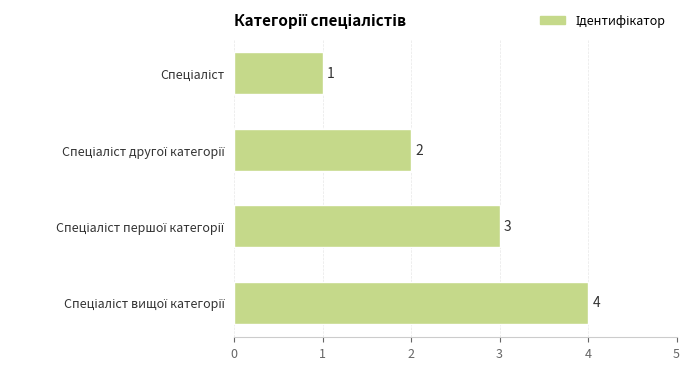

Count the values in the range 2 to 4.

3